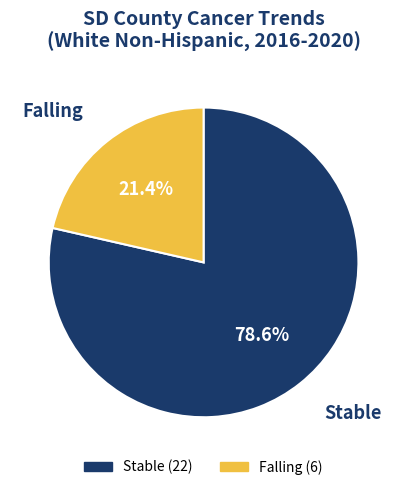

Does any single category account for the majority?

Yes